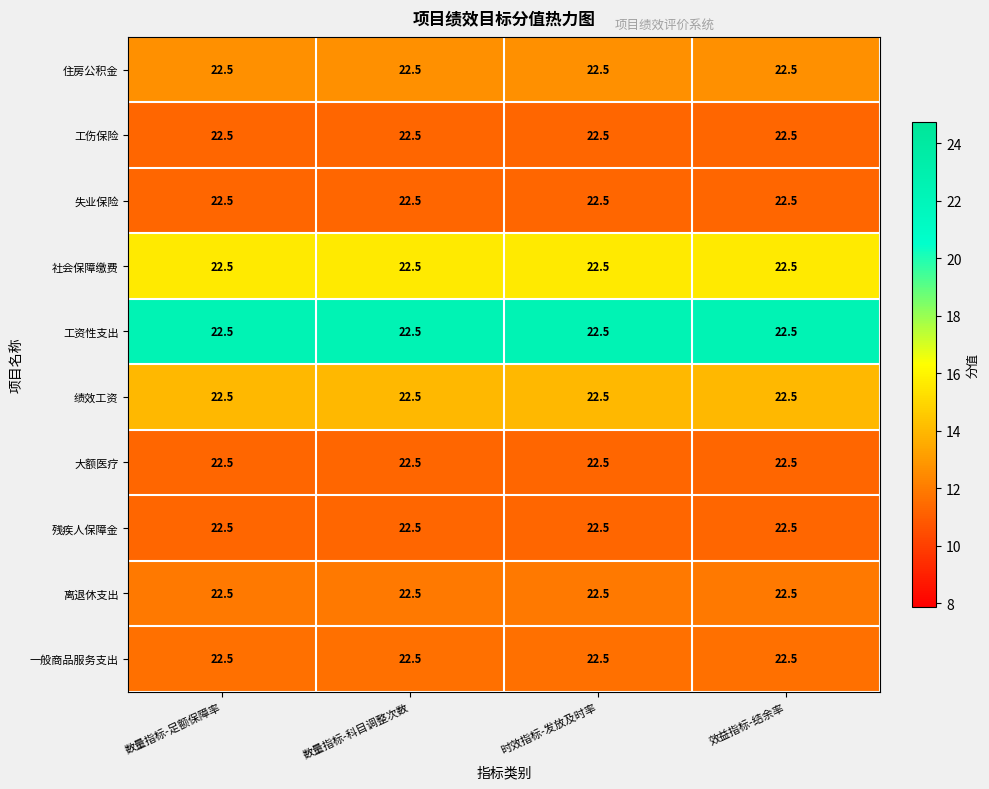

How many data points does each series have?

4